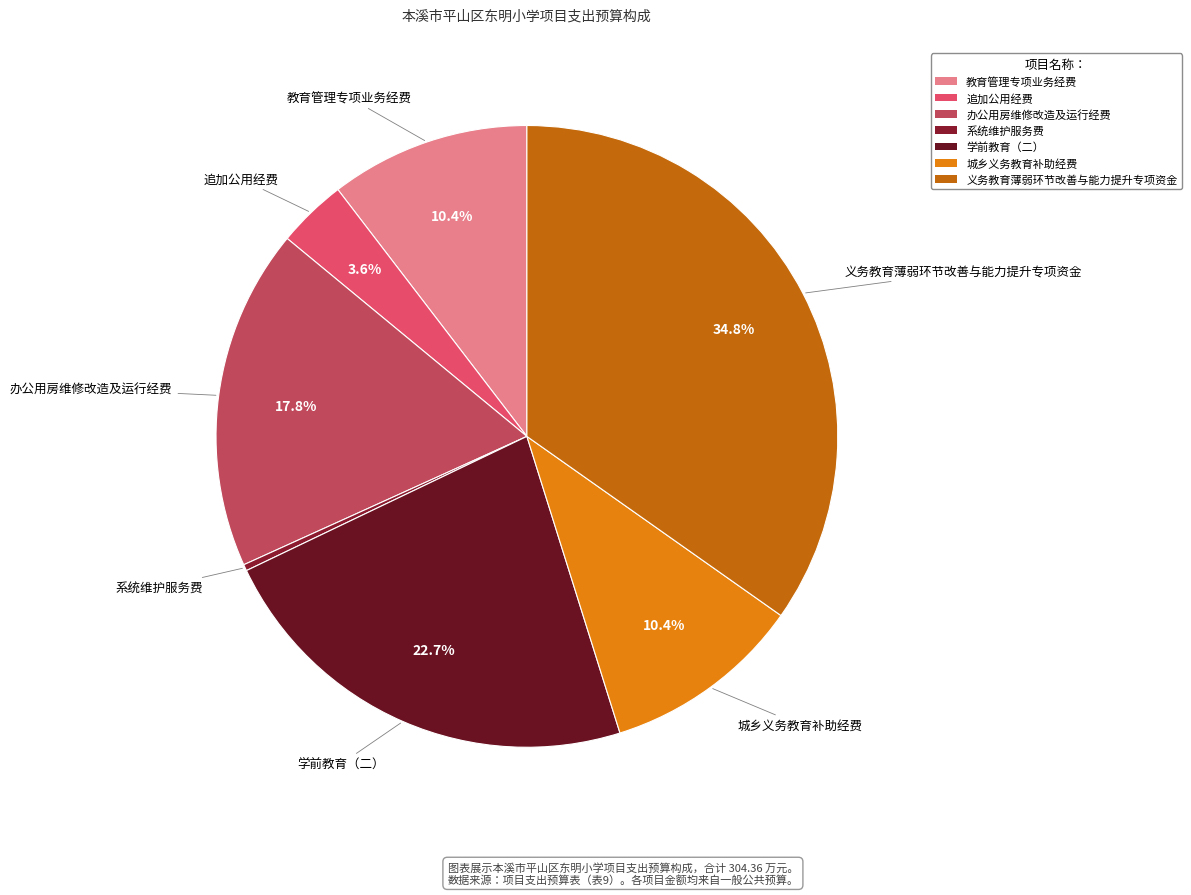

Approximately how many times larger is the value at 追加公用经费 compared to 城乡义务教育补助经费?

0.3